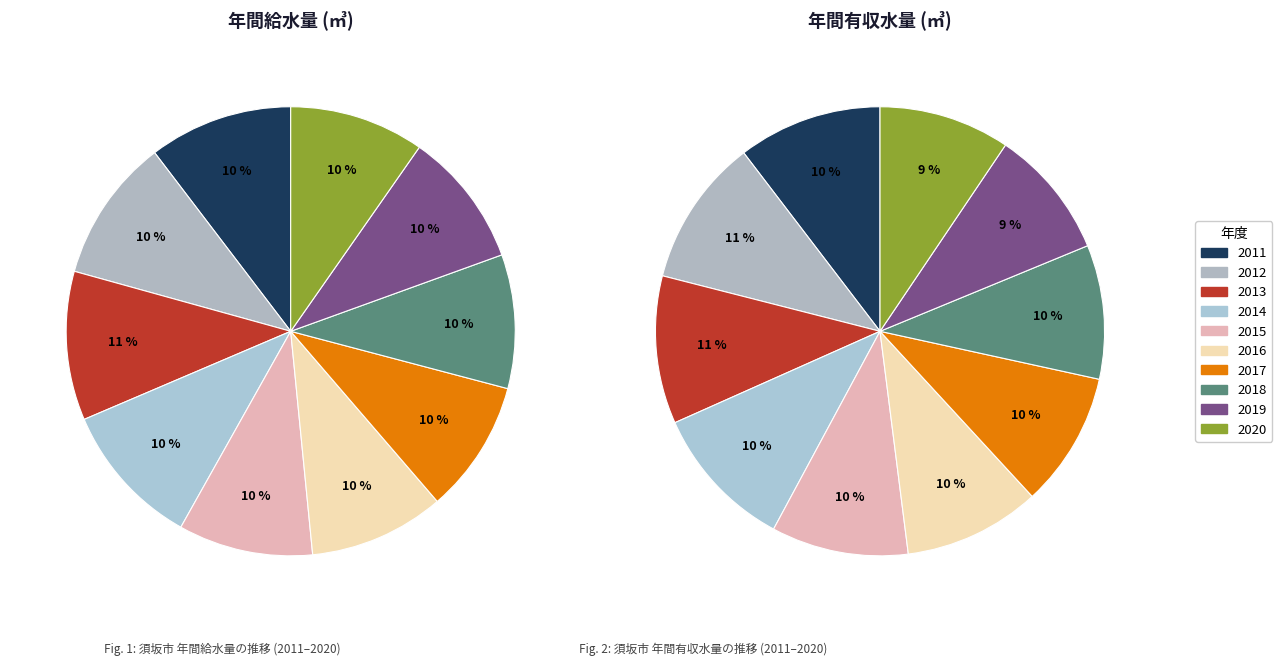

Rank the categories by value from highest to lowest.

2013, 2014, 2011, 2012, 2019, 2016, 2020, 2015, 2018, 2017